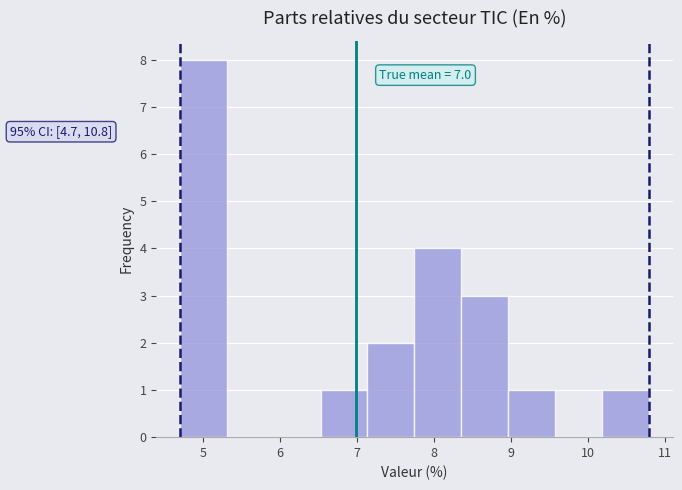

Over which range of the x-axis is the bar tallest?

4.70 to 5.31